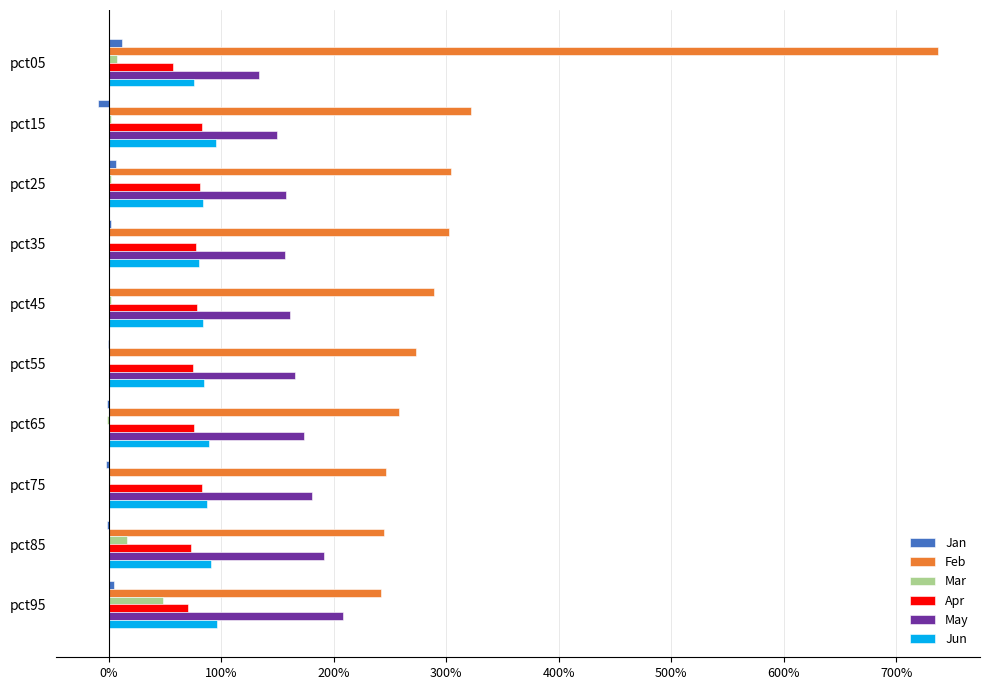

What are all the series names shown in the legend?

Jan, Feb, Mar, Apr, May, Jun